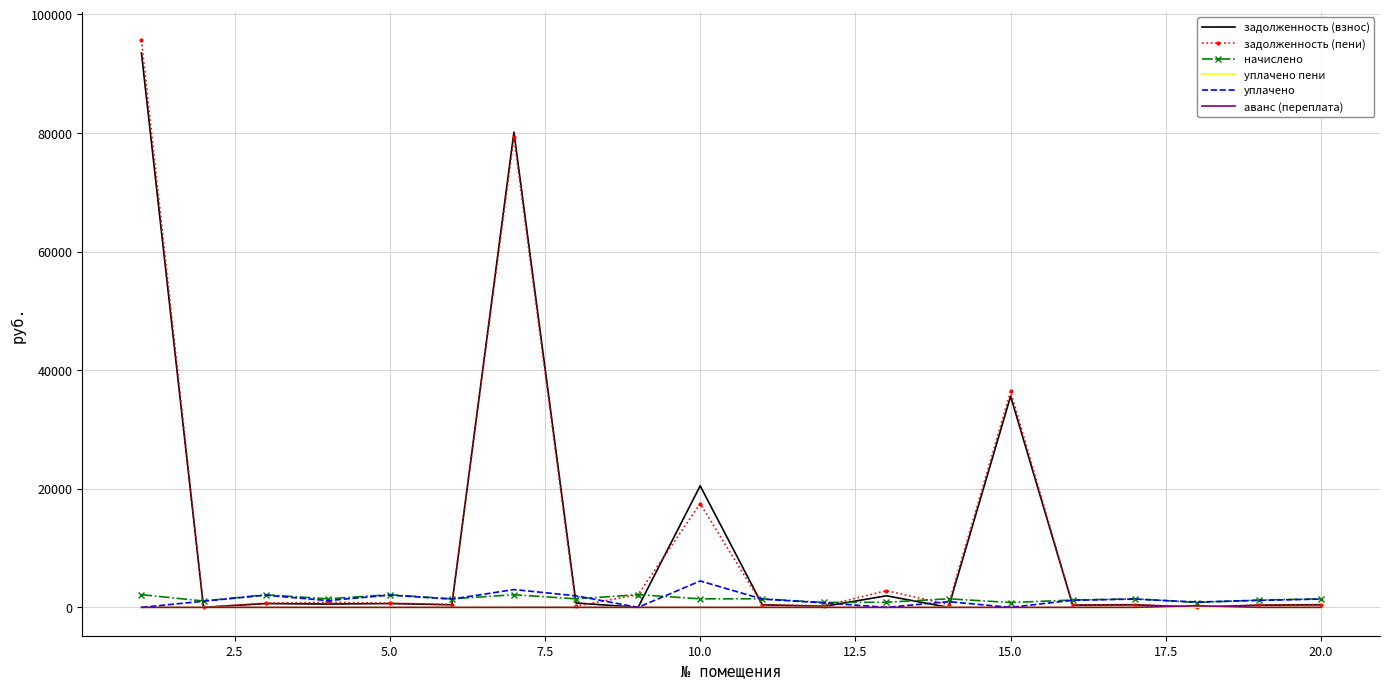

Which series has the largest range (max minus min)?

задолженность (пени)